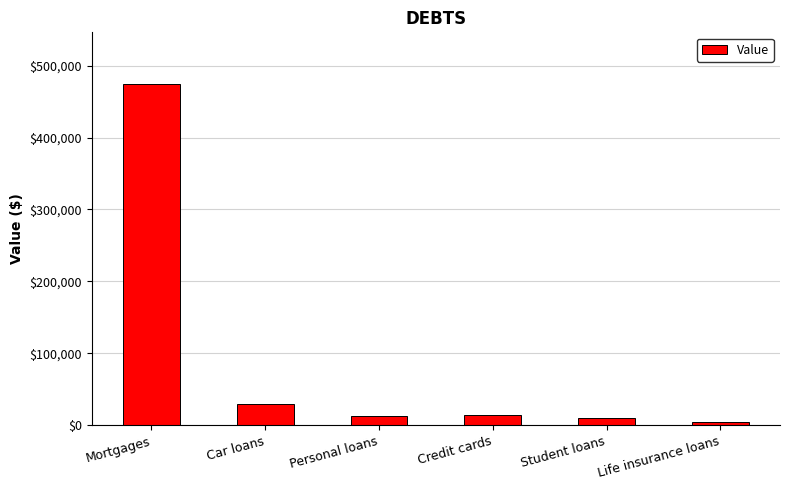

What is the label of the 3rd bar from the right?

Credit cards